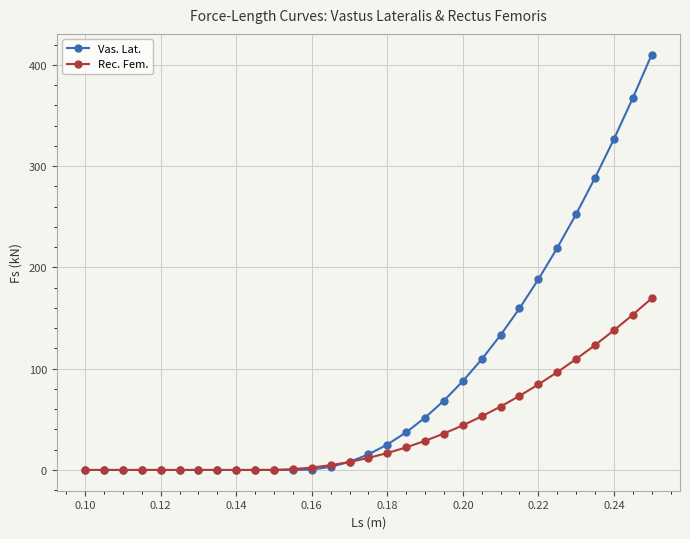

Which series has the largest range (max minus min)?

Vas. Lat.